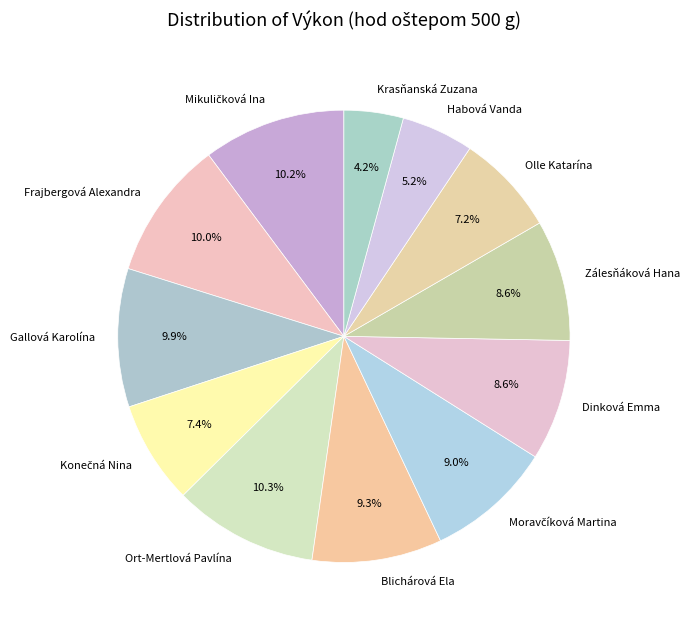

Does Gallová Karolína represent more than half of the total?

No